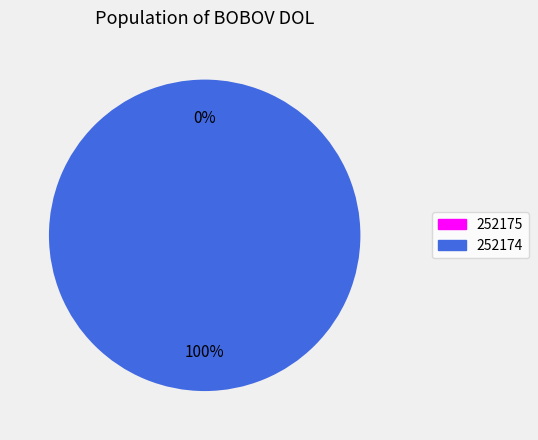

What percentage is the 252174 slice, to the nearest percent?

100%